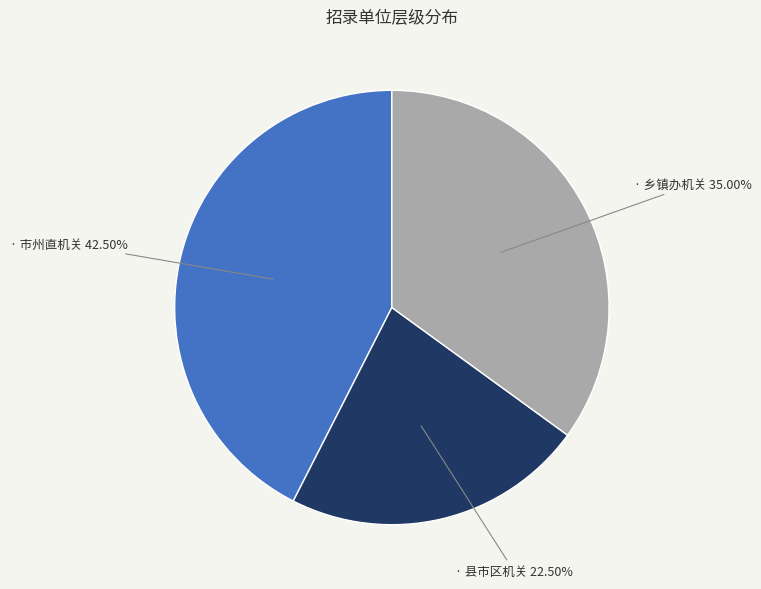

Does any single category account for the majority?

No